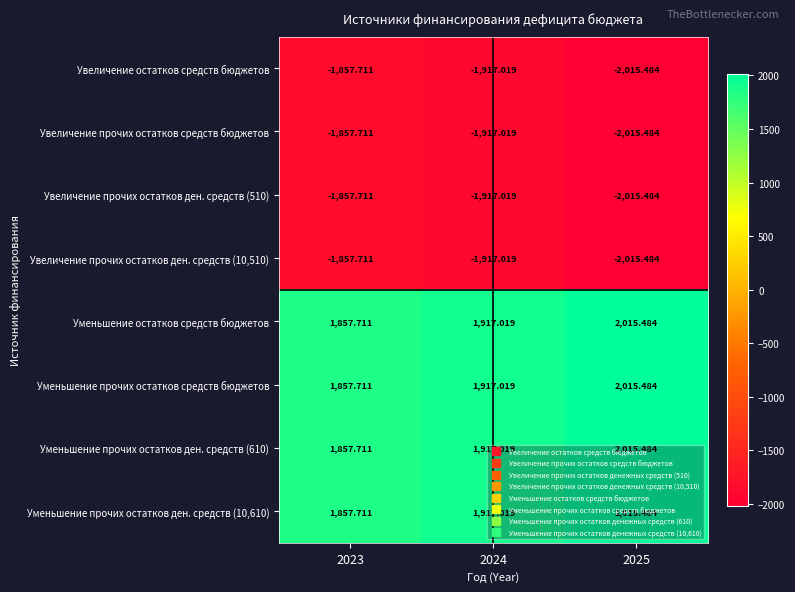

Is the value of Уменьшение прочих остатков ден. средств (610) at 2025 greater than the value of Увеличение прочих остатков ден. средств (510) at 2024?

Yes